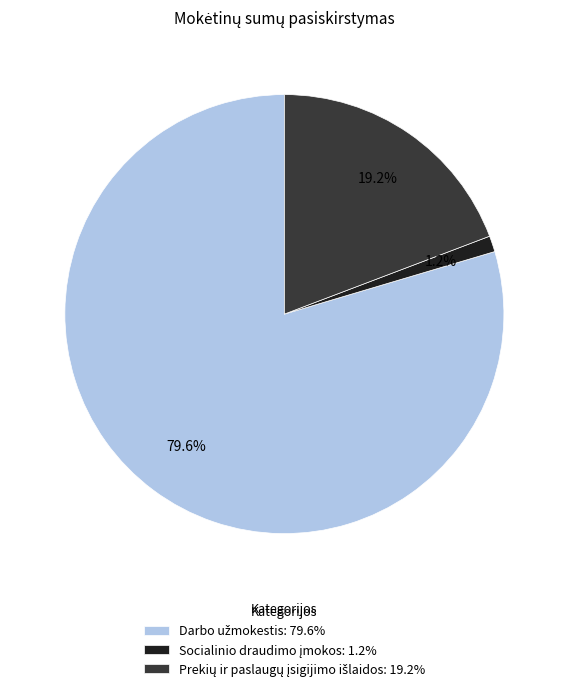

Does any single category account for the majority?

Yes